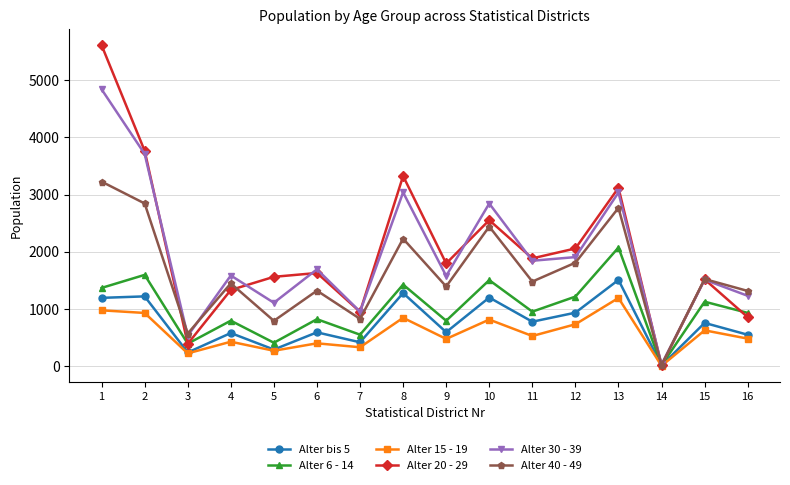

At how many categories does at least one series exceed 3931?

1